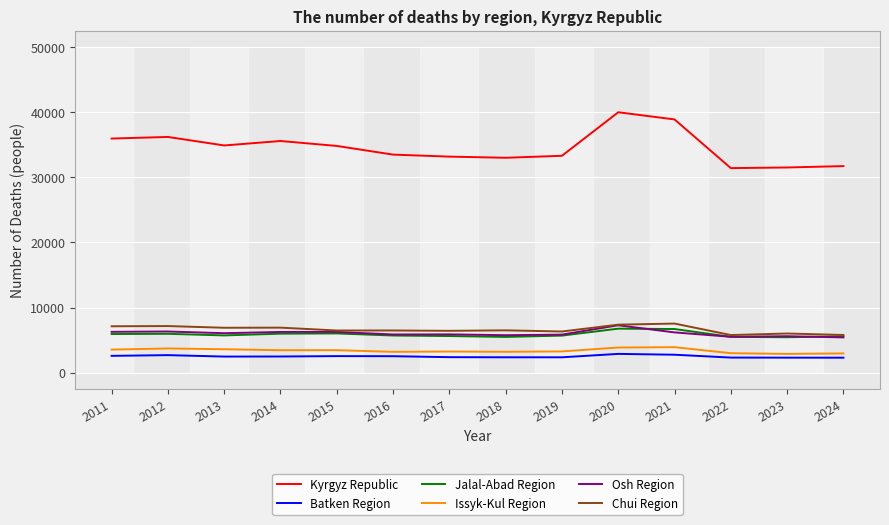

How many categories are shown in the chart?

14